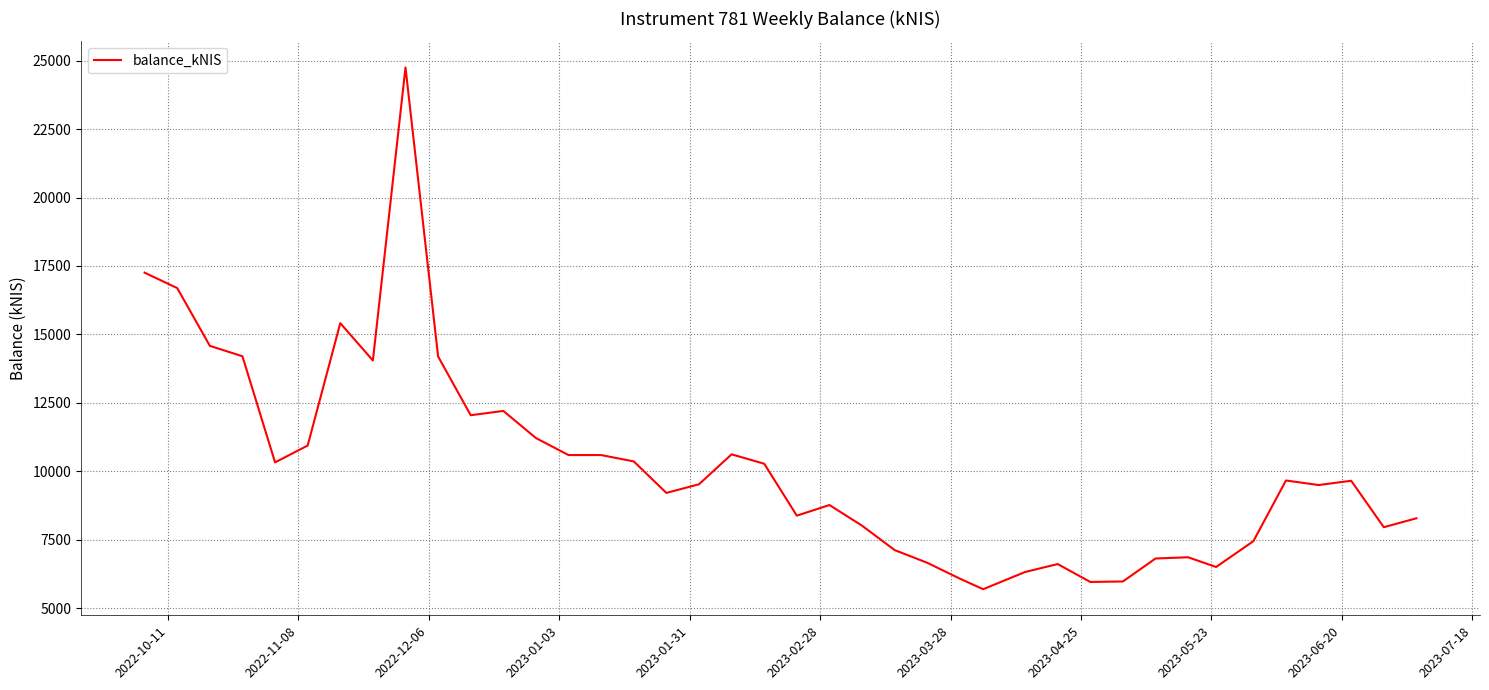

What is the difference between the maximum and minimum values?

19055.6